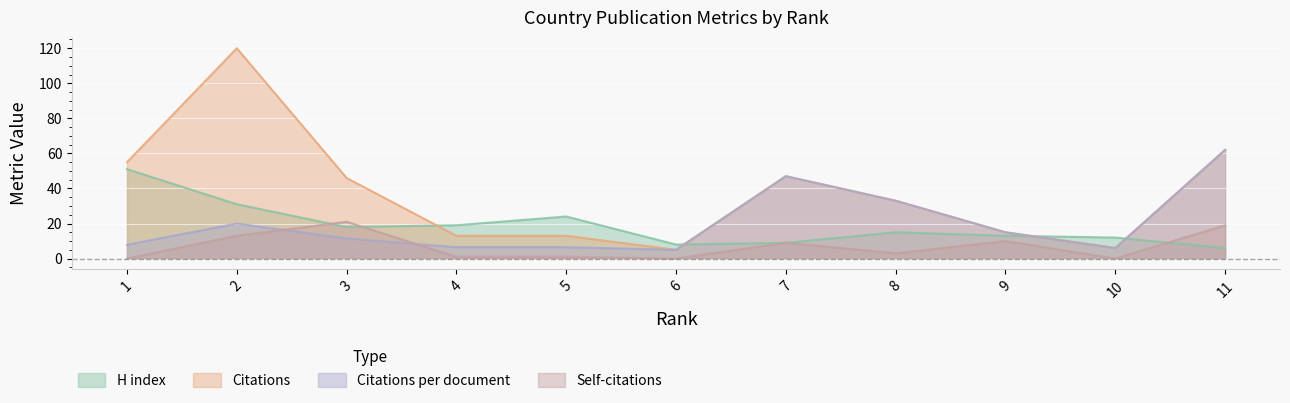

How many data points does each series have?

11